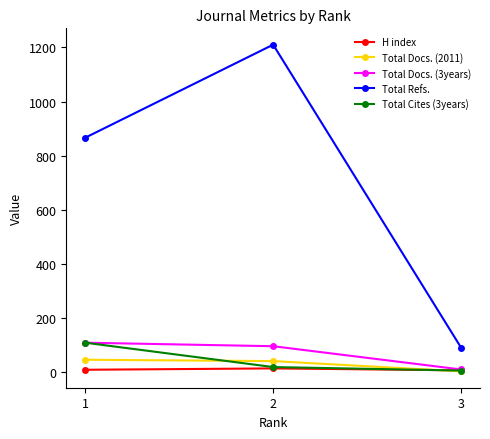

At which label is Total Docs. (2011) closest to 24?

2